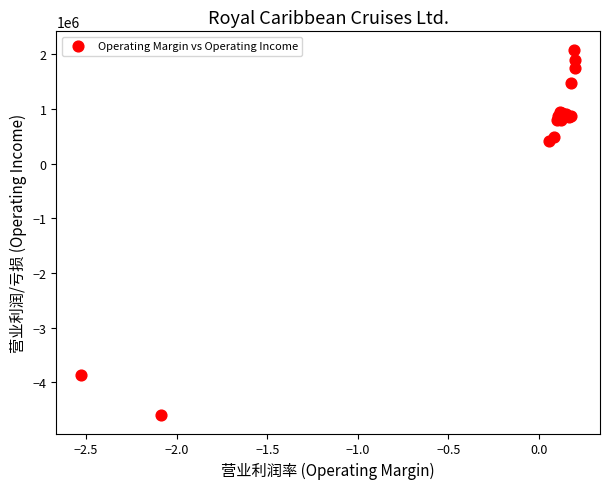

What Y value in the scatter plot is closest to -1259428?

403110